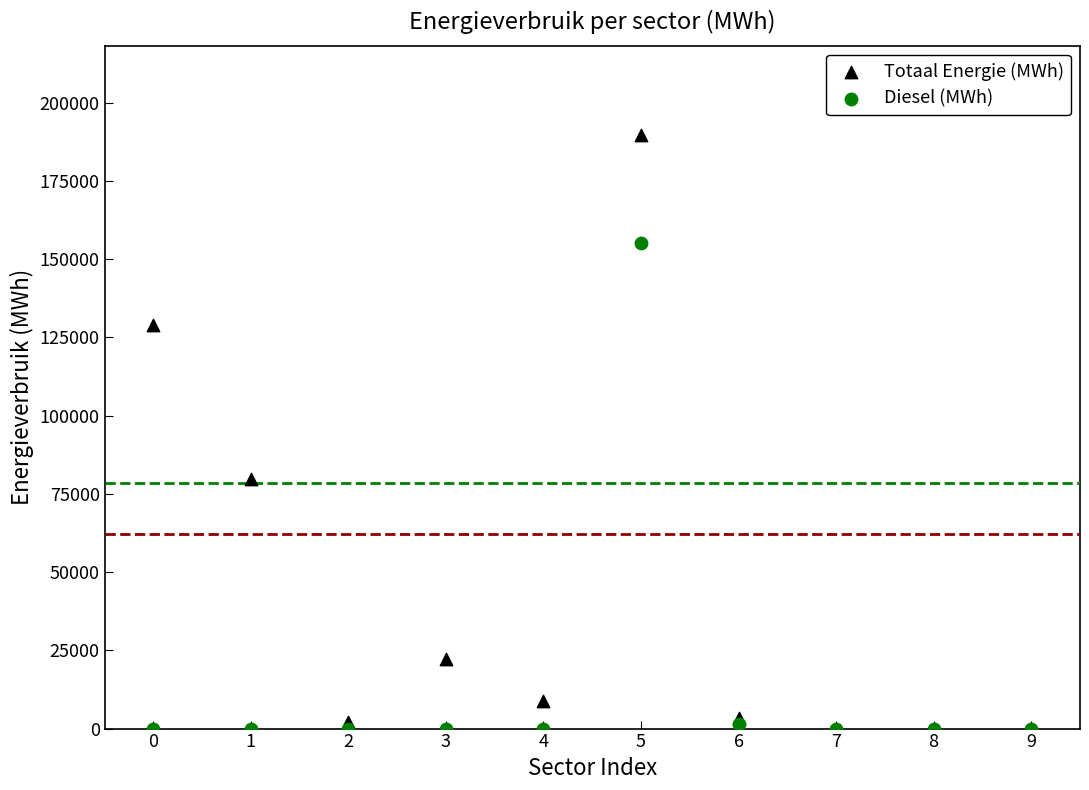

Across all series, what Y value is closest to 94880?

79835.9